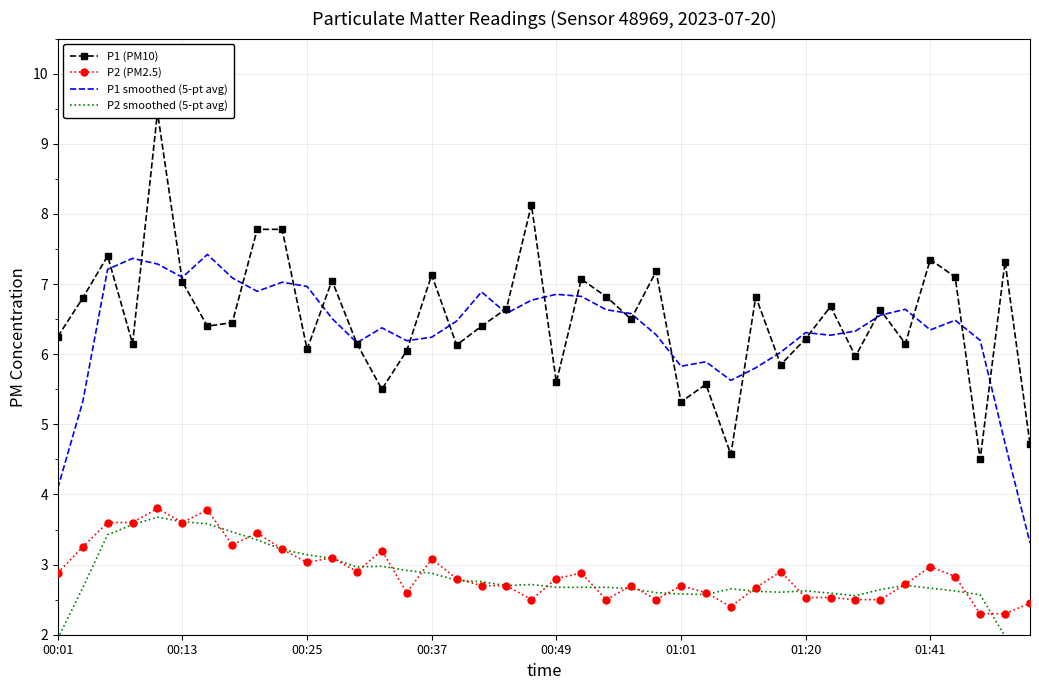

Is it true that P2 smoothed (5-pt avg) equals 3.5 at 38?

False